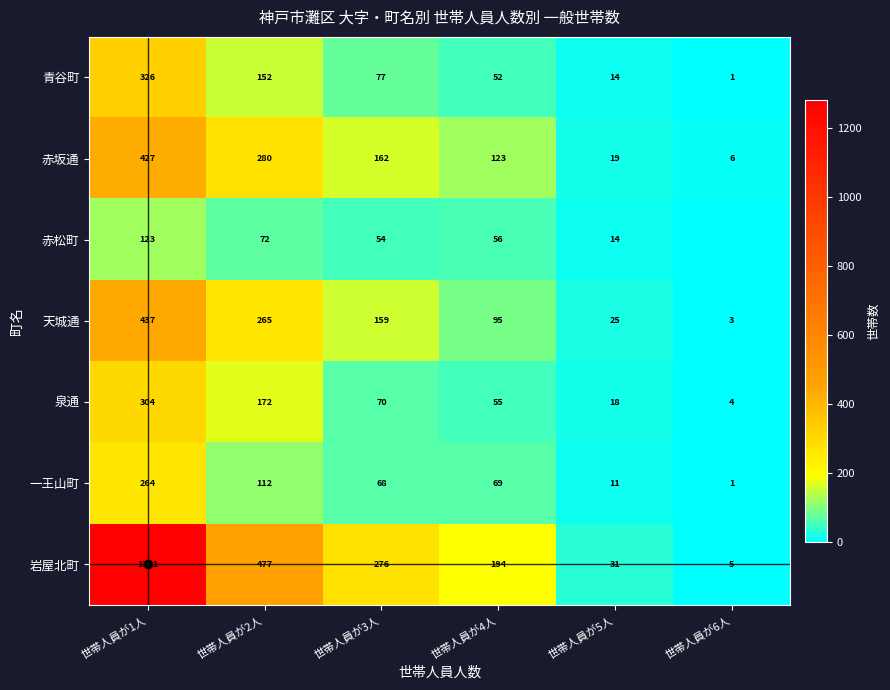

Is the value of 泉通 at 世帯人員が1人 greater than the value of 一王山町 at 世帯人員が4人?

Yes